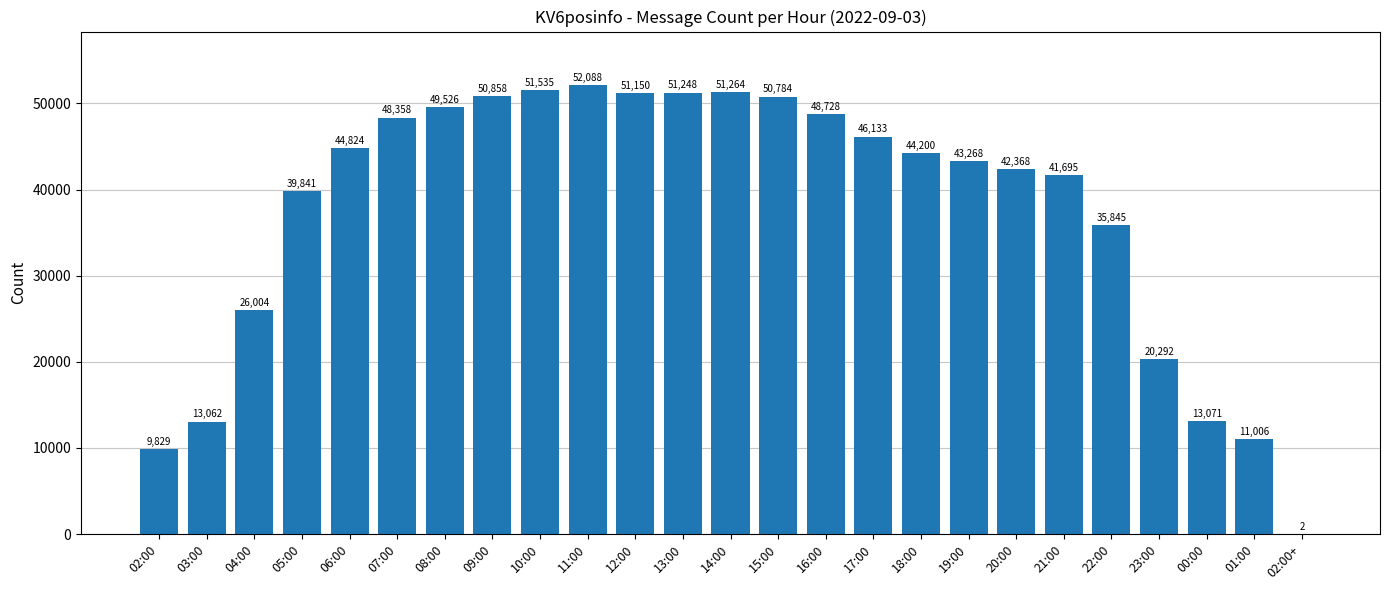

At which label is the value closest to 26045?

04:00